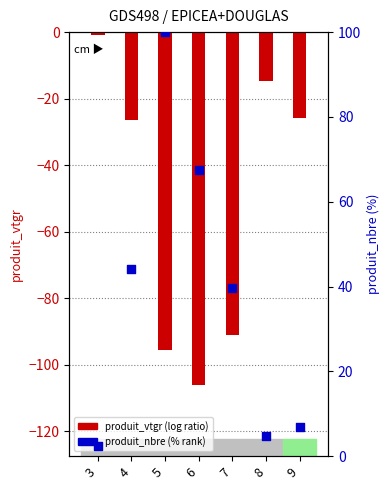

At how many categories does at least one series exceed -96?

7